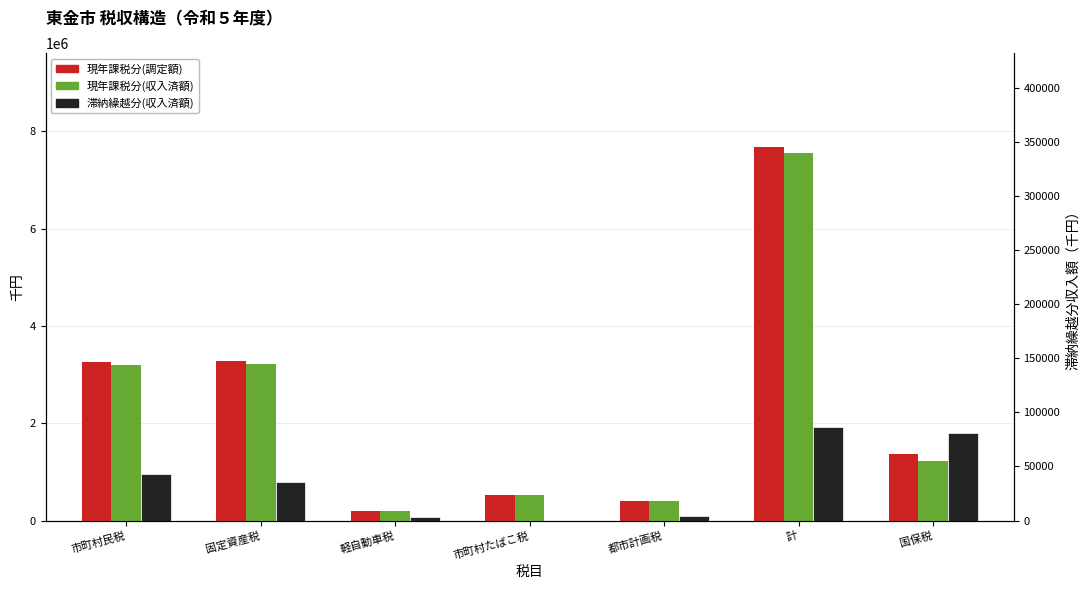

What are all the series names shown in the legend?

現年課税分(調定額), 現年課税分(収入済額), 滞納繰越分(収入済額)